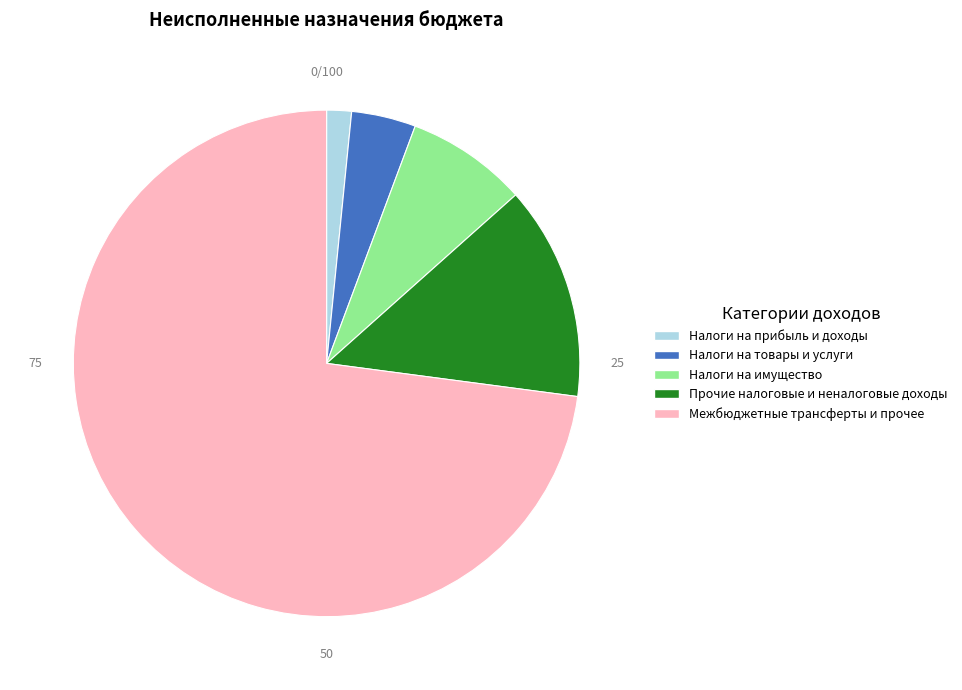

True or false: Прочие налоговые и неналоговые доходы accounts for 14% of the total.

True